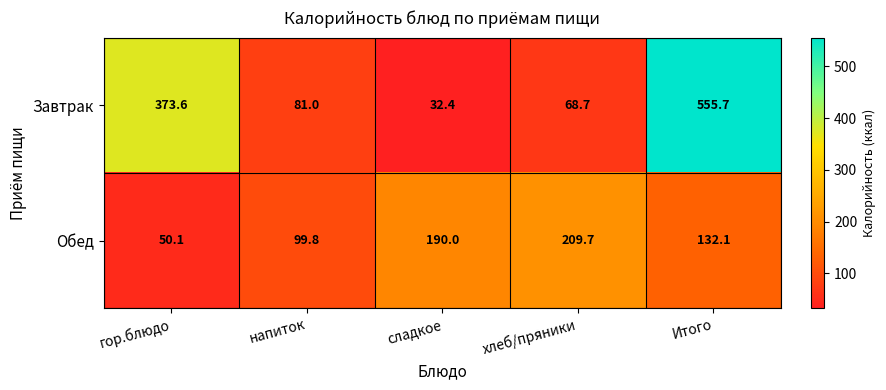

At which label is Завтрак closest to 294?

гор.блюдо